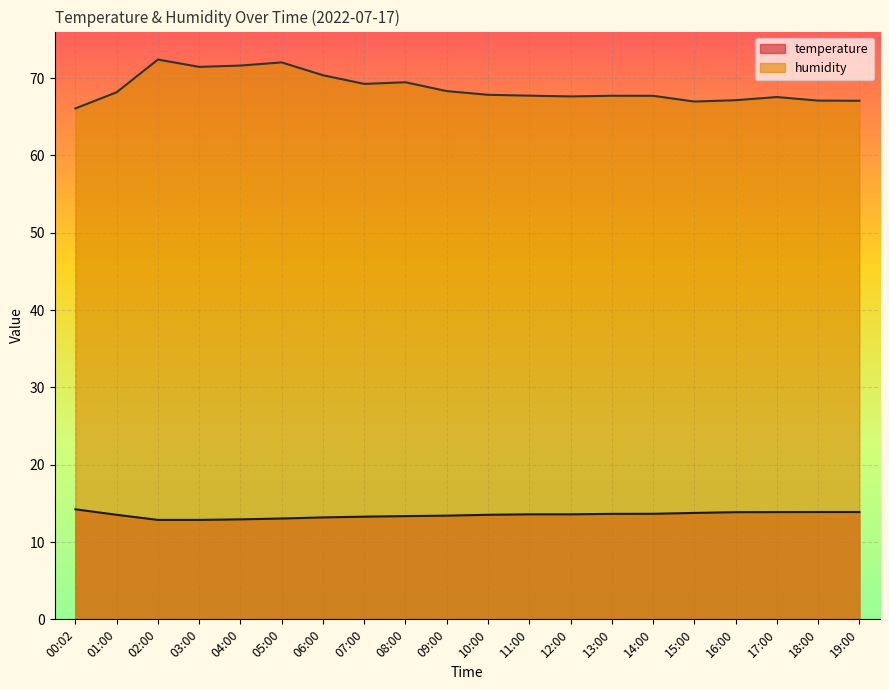

Between 00:02 and 03:00, which series saw the biggest shift?

humidity